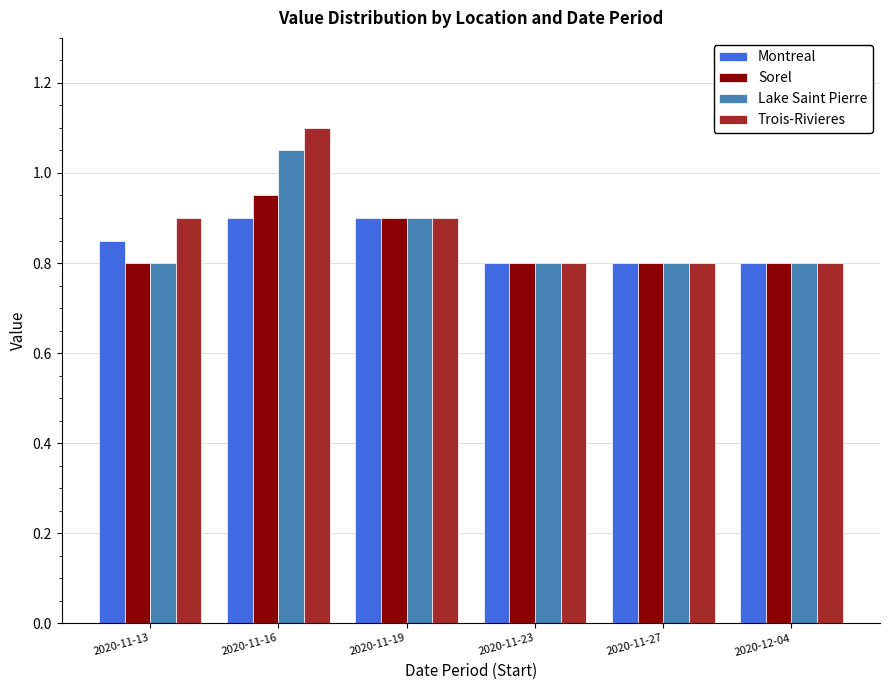

What is the label of the 5th bar from the right?

2020-11-16